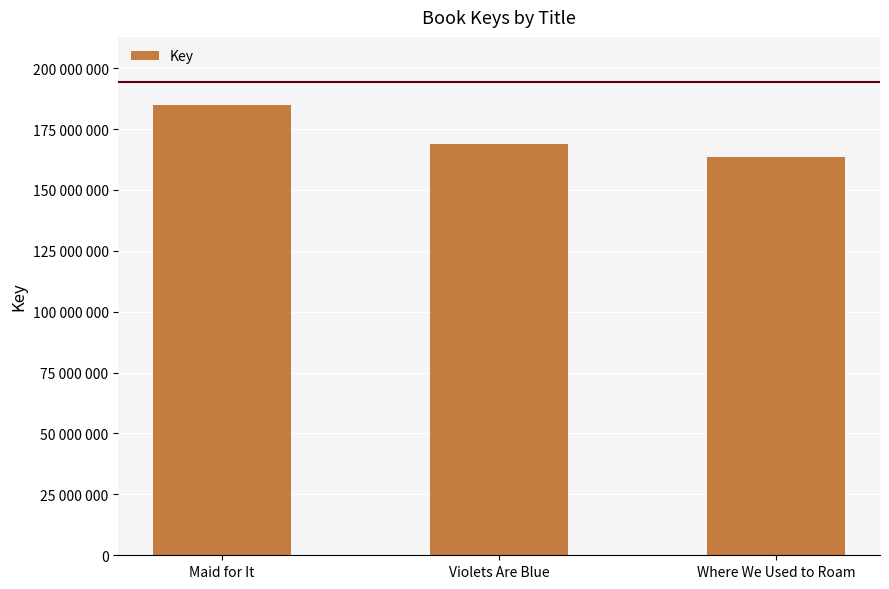

The value at Where We Used to Roam is 163573677. True or false?

True